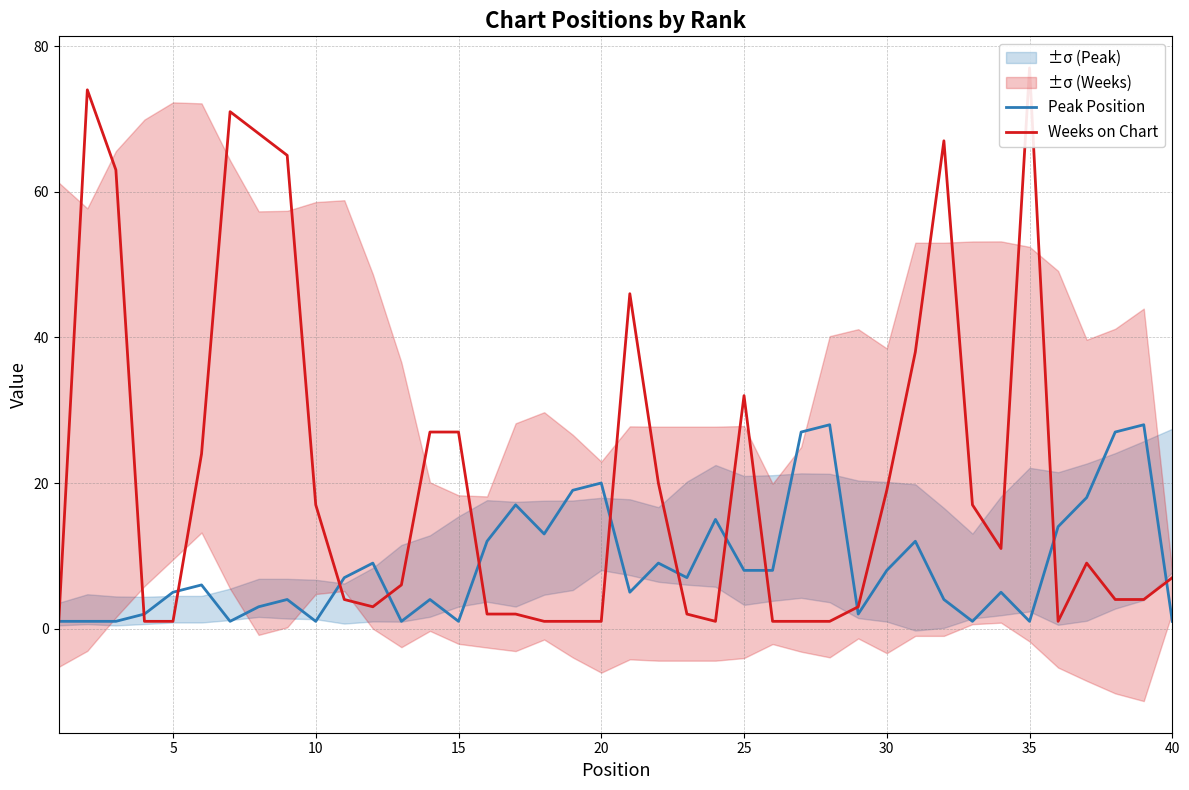

Reading left to right, list all the values displayed in this chart.

Peak Position: 1	1	1	2	5	6	1	3	4	1	7	9	1	4	1	12	17	13	19	20	5	9	7	15	8	8	27	28	2	8	12	4	1	5	1	14	18	27	28	1
Weeks on Chart: 1	74	63	1	1	24	71	68	65	17	4	3	6	27	27	2	2	1	1	1	46	20	2	1	32	1	1	1	3	19	38	67	17	11	77	1	9	4	4	7